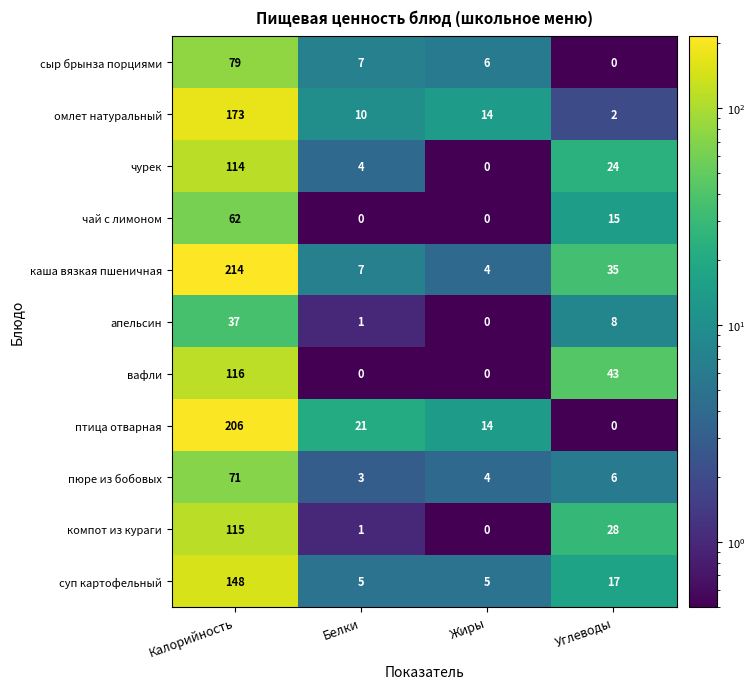

What is the total value across all series at Жиры?

47